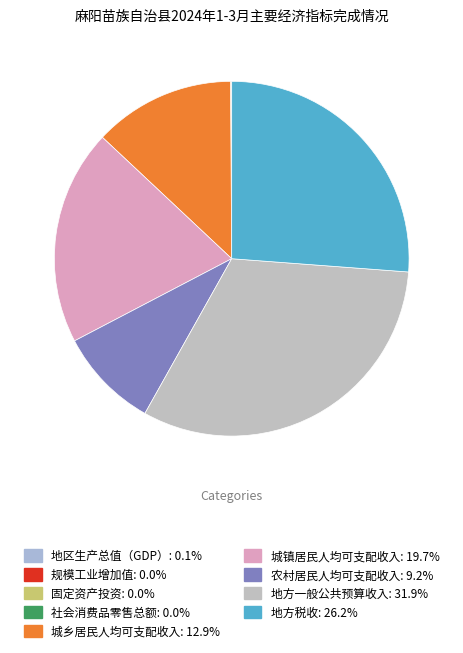

The 农村居民人均可支配收入 slice represents 9% of the pie. True or false?

True